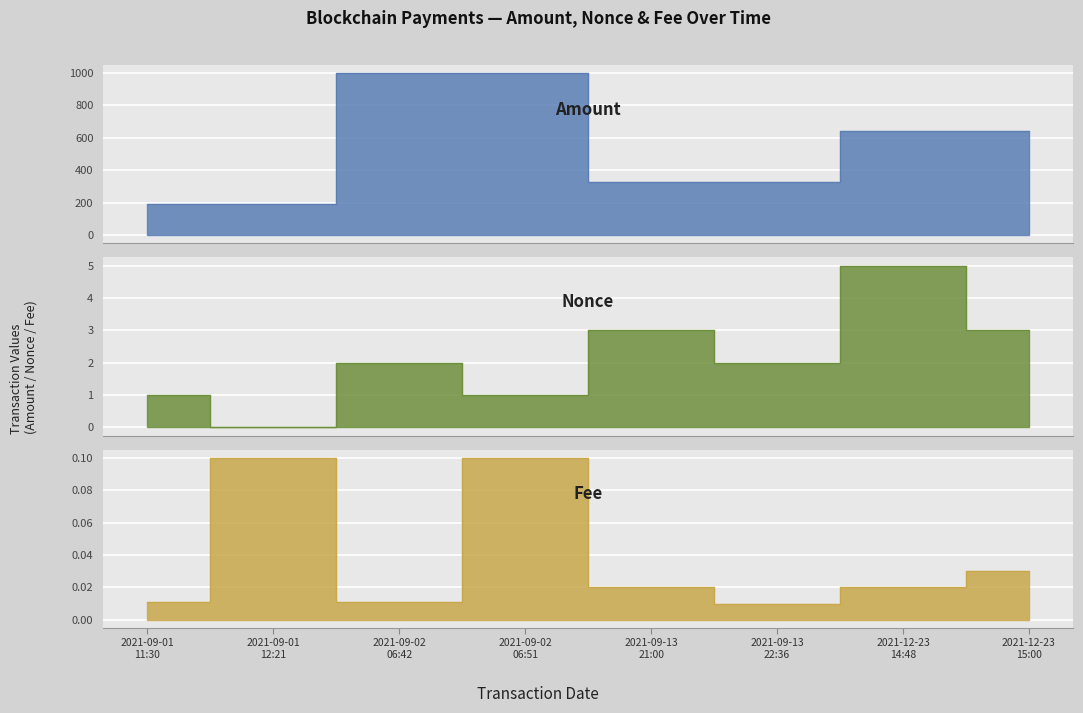

What is the maximum value for Nonce?

5.0